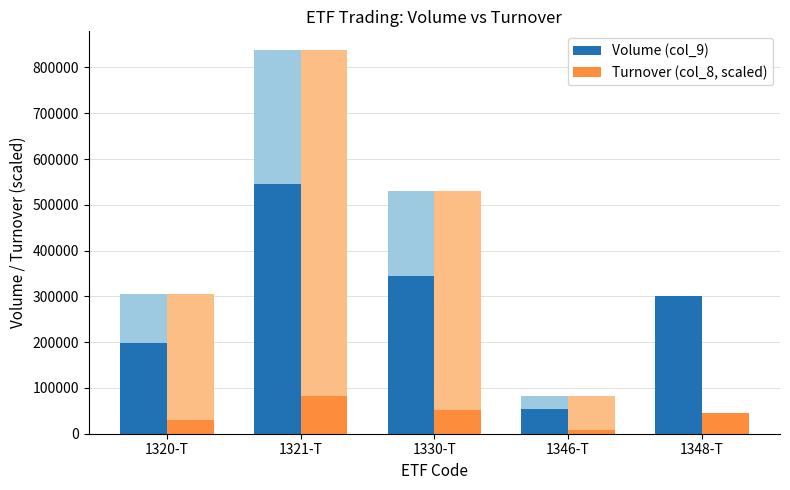

What is the difference between the highest and lowest values at 1348-T?

256147.5